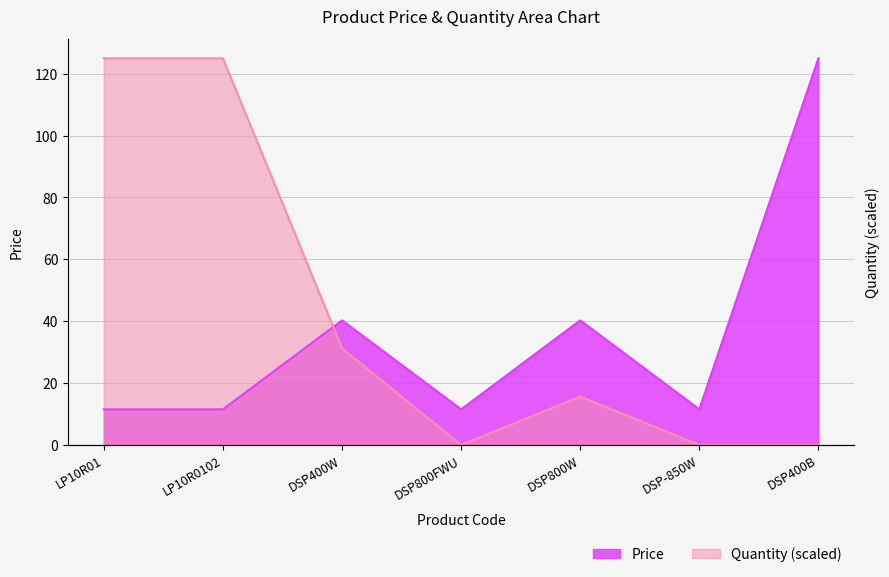

Which series has the largest total across all categories?

Quantity